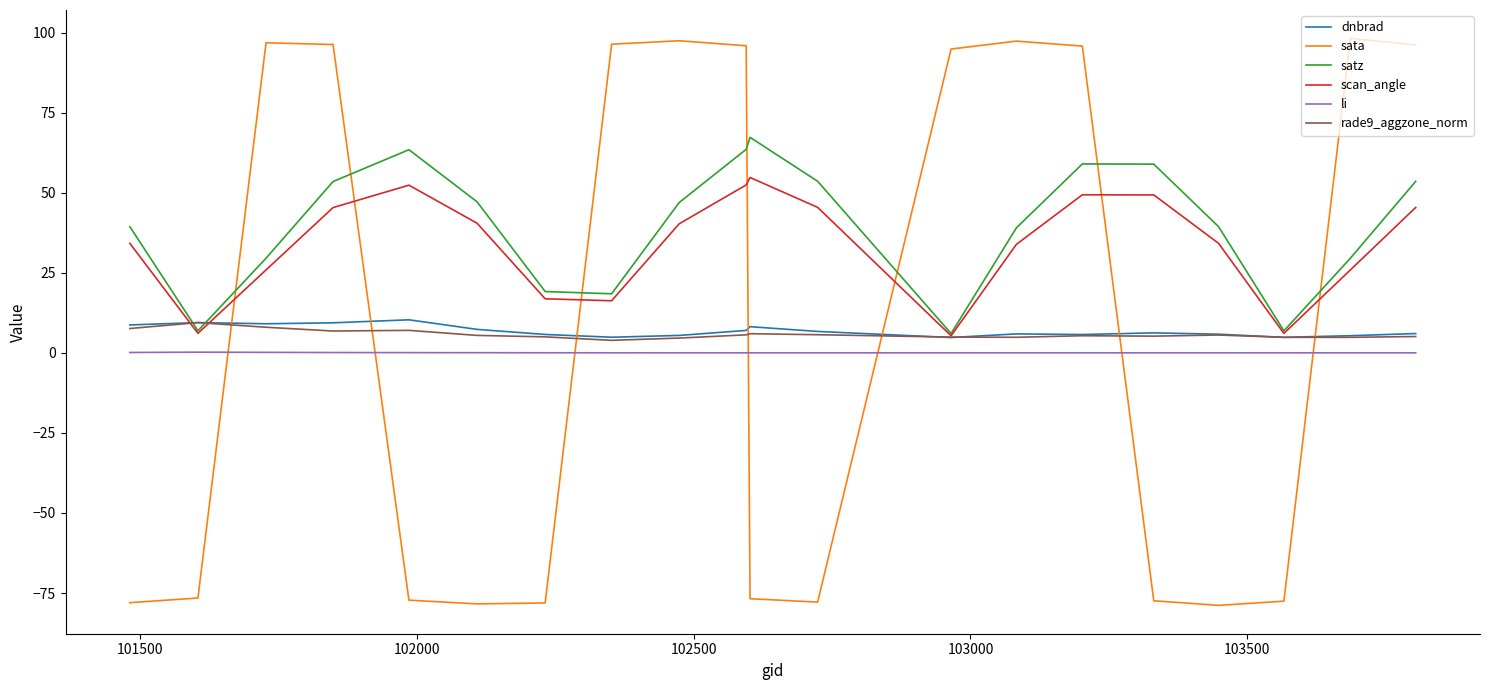

Which series has the widest spread of values?

sata